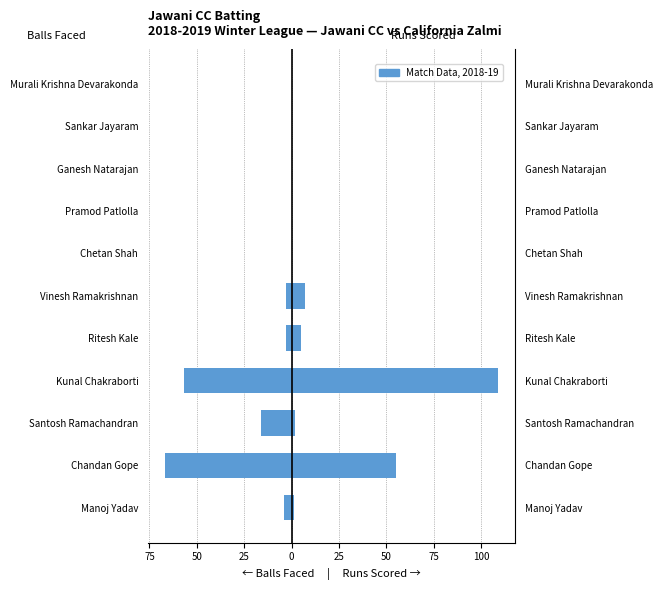

Is it true that Balls Faced equals -57 at Kunal Chakraborti?

True